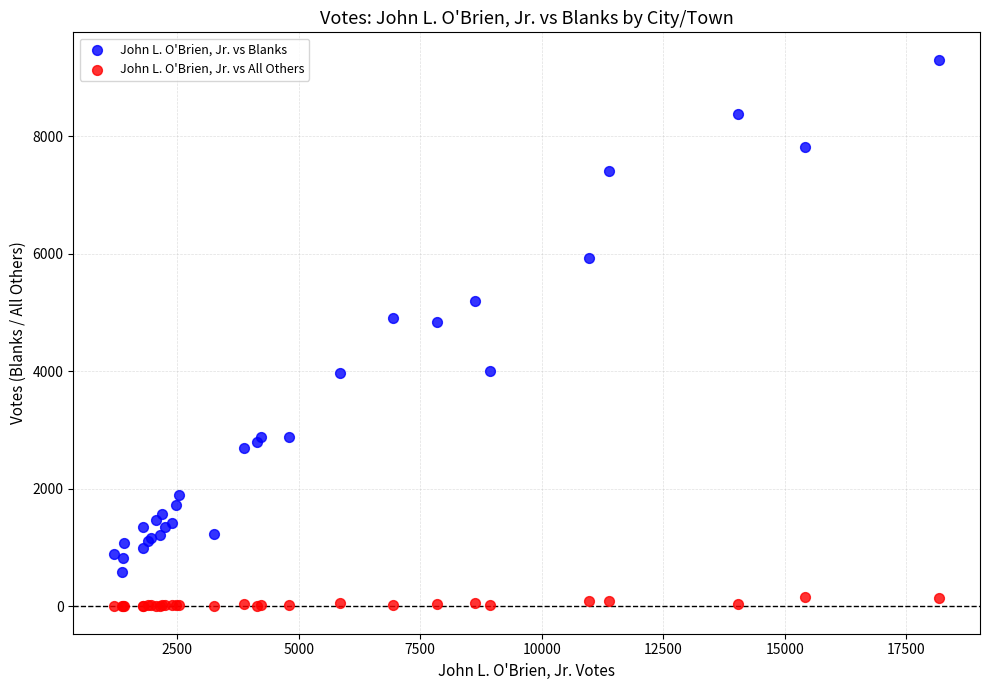

What are all the series names shown in the legend?

John L. O'Brien, Jr. vs Blanks, John L. O'Brien, Jr. vs All Others